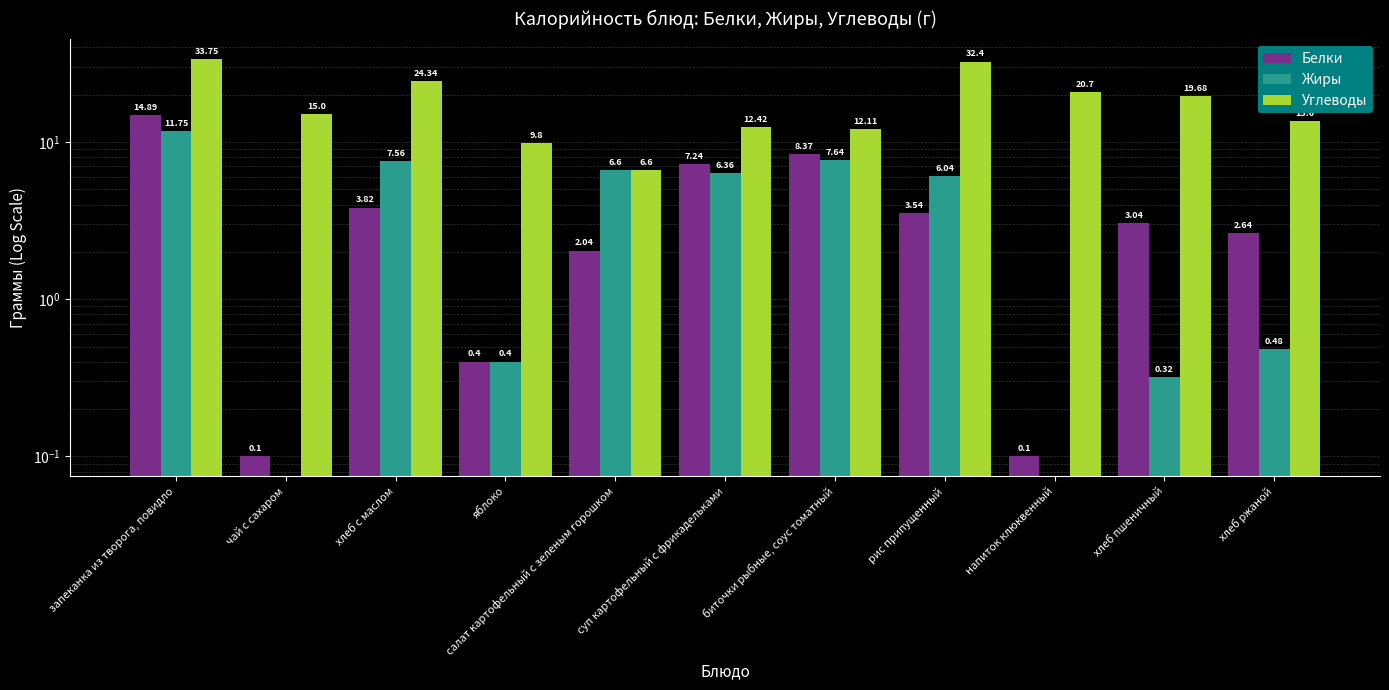

What is the average value of the Белки series?

4.2